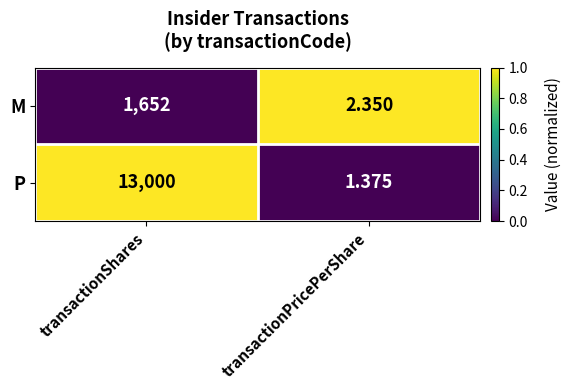

Is the value of P at transactionShares greater than the value of M at transactionPricePerShare?

Yes